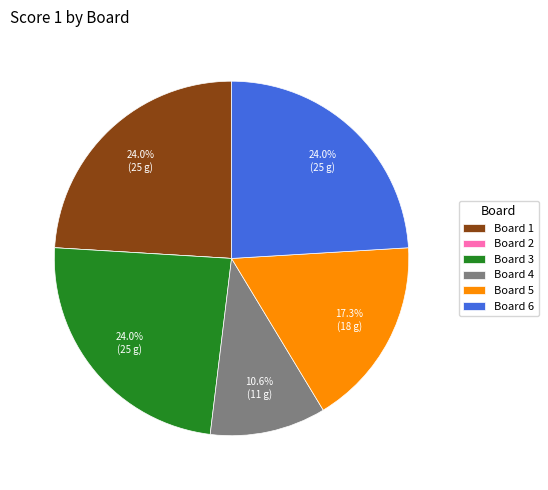

How much of the chart is everything except Board 6?

76.0%